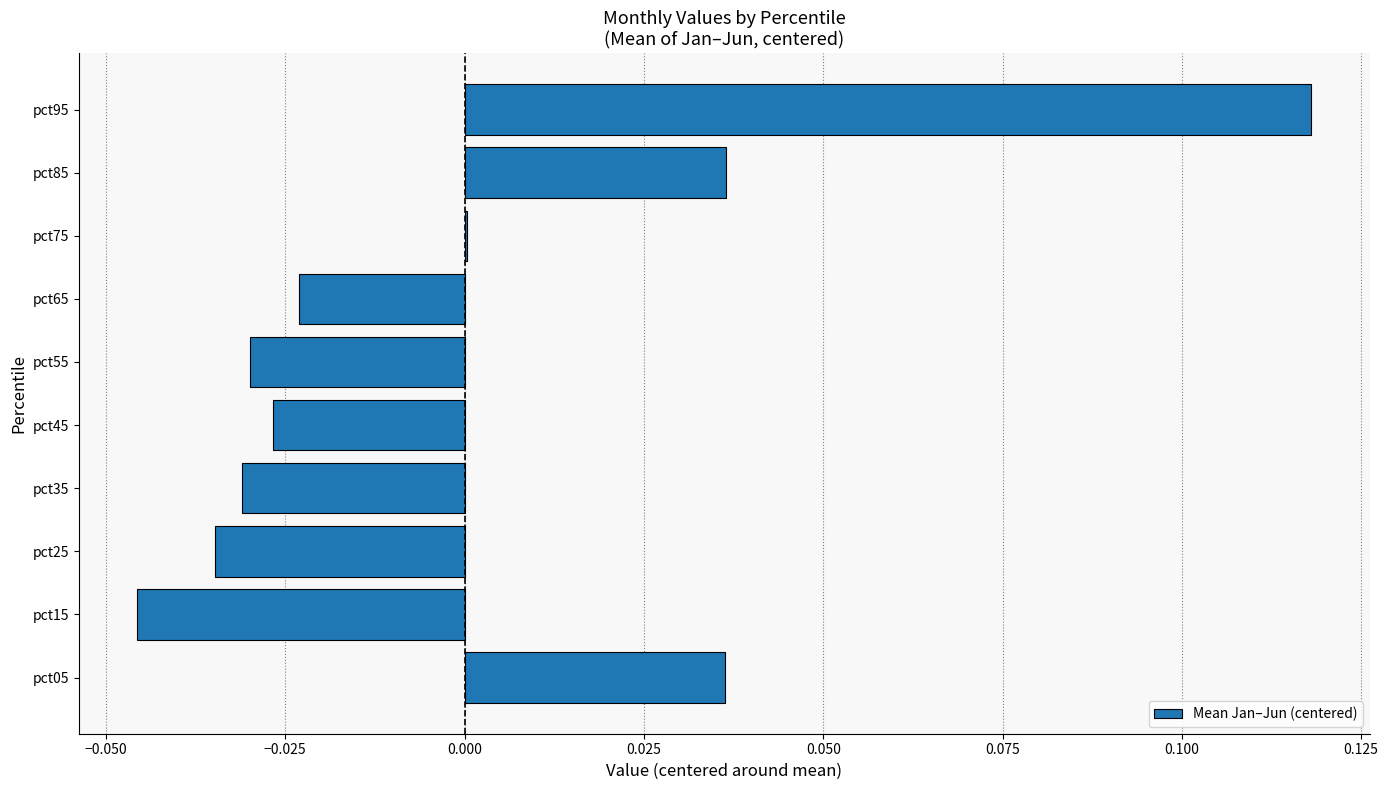

The value at pct55 is -0.0. True or false?

True